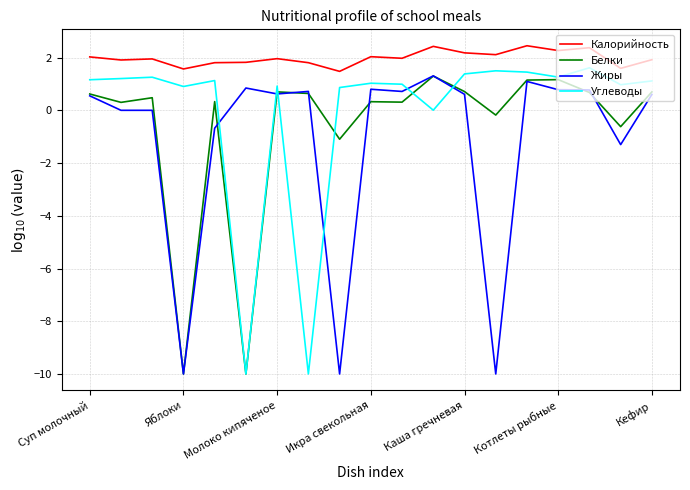

True or false: Углеводы and Калорийность cross at least once.

False